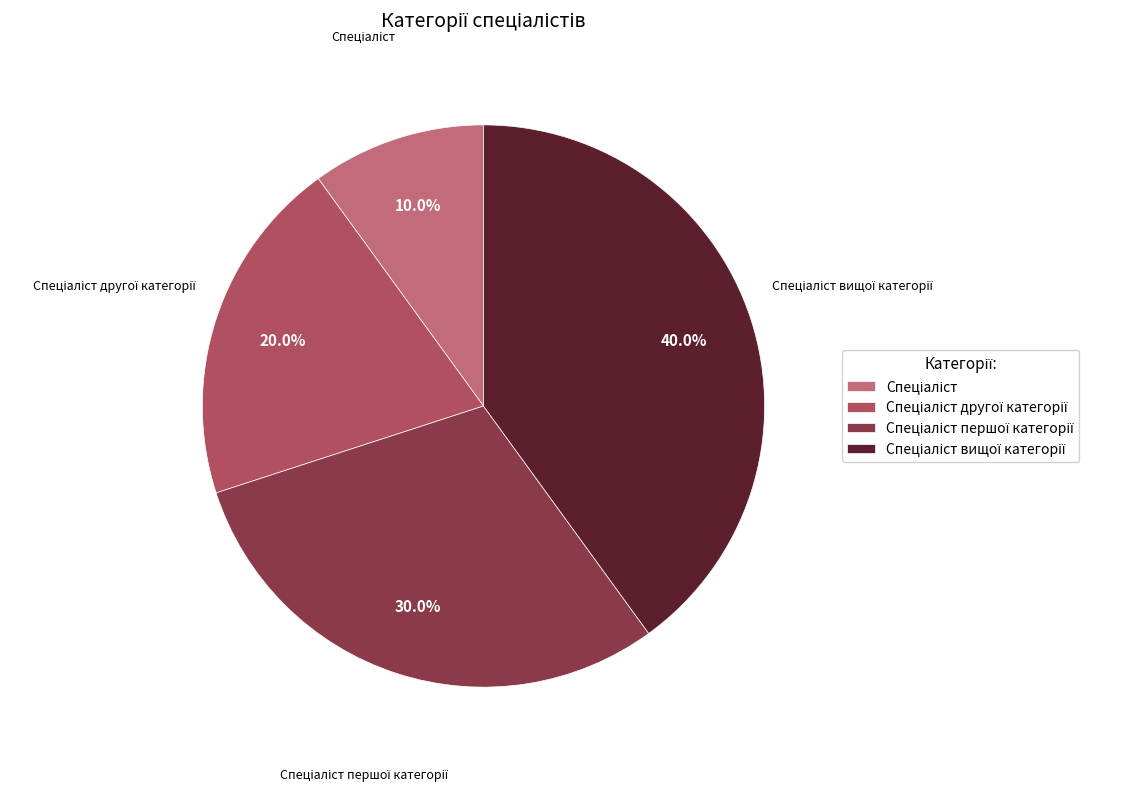

Is there any slice that represents more than half of the pie?

No